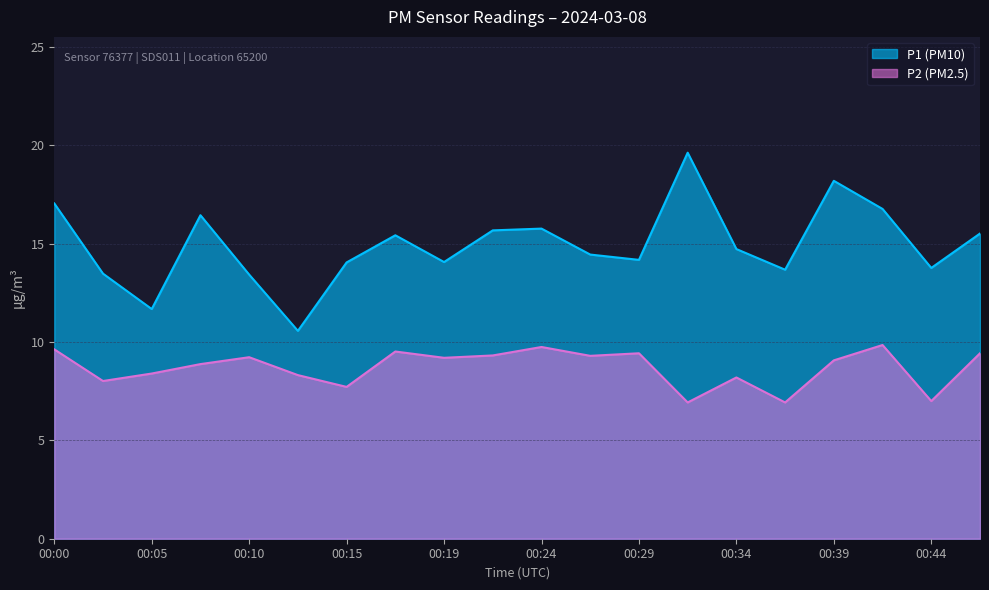

What is the lowest value of the P2 series?

6.9